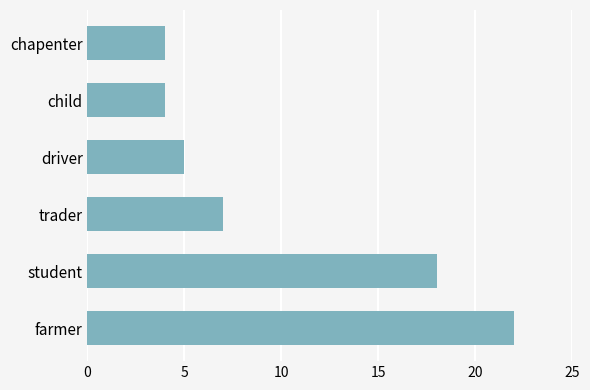

What value does the data have at student?

18